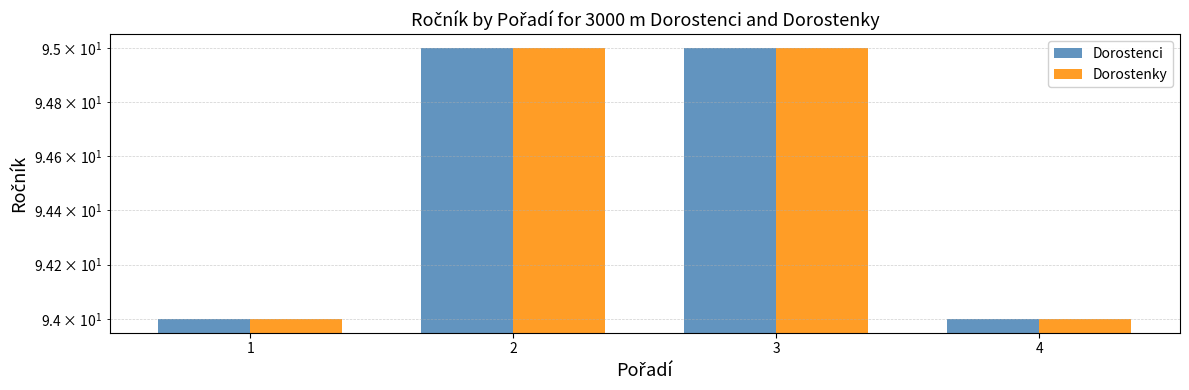

Which category has the highest value across all series?

2